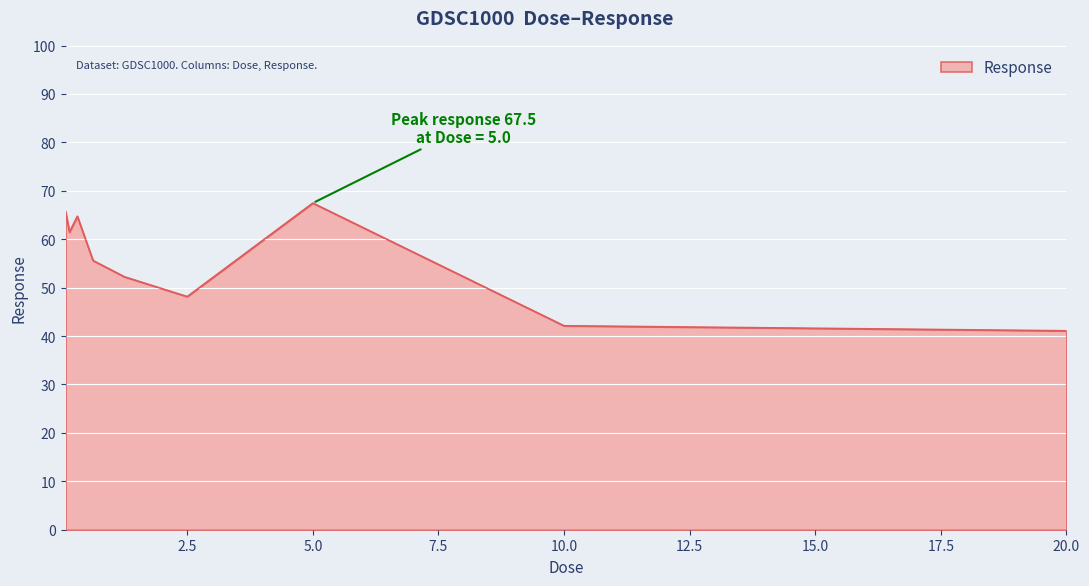

What is the difference between the maximum and minimum values?

26.4